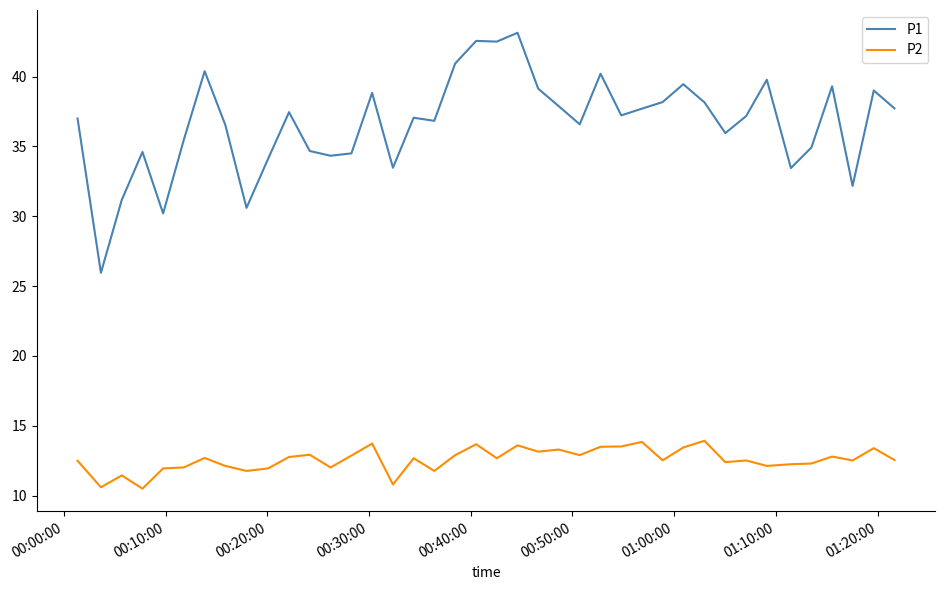

True or false: P2 and P1 intersect in this chart.

False